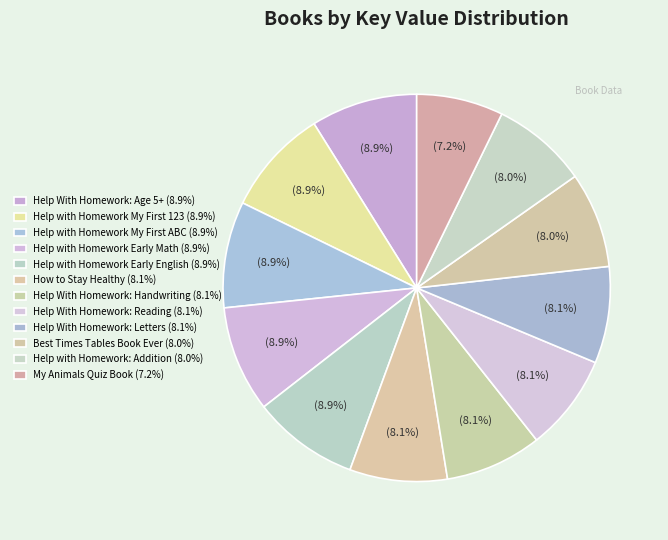

What percentage is the Help with Homework Early English slice, to the nearest percent?

9%